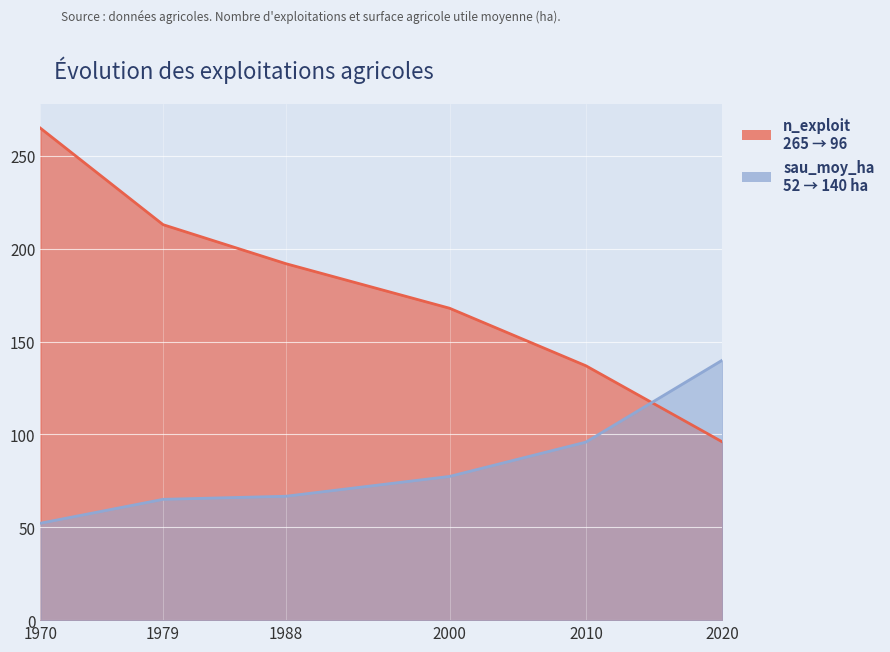

What is the difference between the maximum and minimum values in the sau_moy_ha series?

87.8